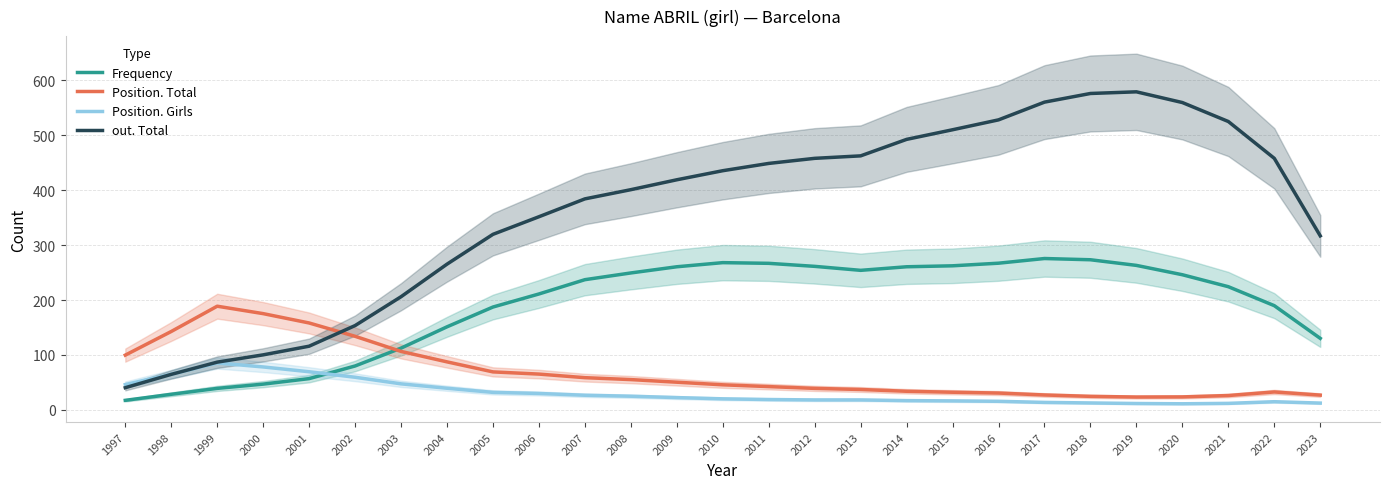

Reading left to right, transcribe all the data shown in this chart.

Frequency: 1997=17.5	1998=28.5	1999=39.2	2000=47.0	2001=57.0	2002=80.0	2003=112.5	2004=151.2	2005=187.2	2006=211.0	2007=237.0	2008=249.2	2009=260.5	2010=268.0	2011=266.8	2012=261.2	2013=254.0	2014=260.5	2015=262.2	2016=267.0	2017=275.5	2018=273.2	2019=263.0	2020=246.0	2021=224.2	2022=189.8	2023=130.2
Position. Total: 1997=99.8	1998=142.8	1999=188.8	2000=175.2	2001=158.2	2002=134.0	2003=106.5	2004=87.5	2005=69.2	2006=65.2	2007=58.8	2008=55.2	2009=50.5	2010=45.8	2011=42.5	2012=39.2	2013=37.2	2014=34.0	2015=32.2	2016=30.8	2017=27.2	2018=24.8	2019=23.5	2020=23.8	2021=26.2	2022=32.8	2023=27.0
Position. Girls: 1997=46.2	1998=65.0	1999=85.5	2000=78.2	2001=69.5	2002=59.5	2003=47.5	2004=39.5	2005=32.0	2006=30.0	2007=26.8	2008=25.0	2009=22.5	2010=20.2	2011=19.0	2012=18.2	2013=18.2	2014=17.0	2015=16.5	2016=15.8	2017=13.8	2018=12.8	2019=11.8	2020=11.2	2021=12.0	2022=15.0	2023=12.5
out. Total: 1997=40.5	1998=64.8	1999=87.0	2000=100.2	2001=116.0	2002=153.5	2003=206.0	2004=265.2	2005=319.5	2006=351.5	2007=384.0	2008=400.8	2009=418.8	2010=435.2	2011=448.5	2012=457.8	2013=462.2	2014=492.2	2015=509.8	2016=527.8	2017=560.0	2018=575.8	2019=578.8	2020=559.2	2021=524.8	2022=457.8	2023=316.8